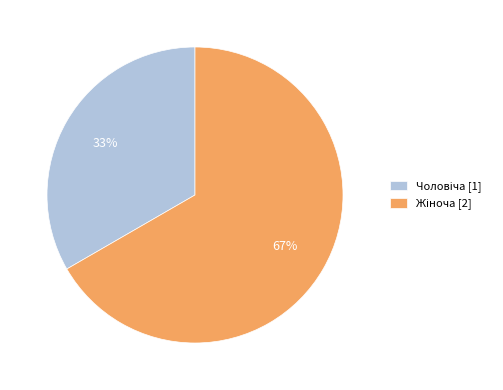

To the nearest percent, what is the average slice percentage?

50%